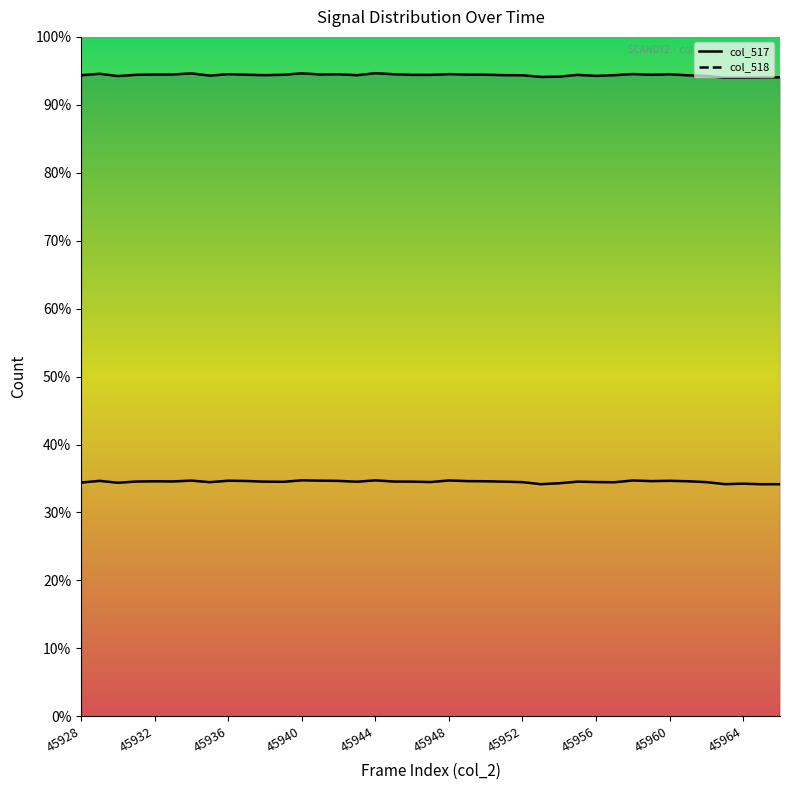

Which series has the largest range (max minus min)?

col_518 line